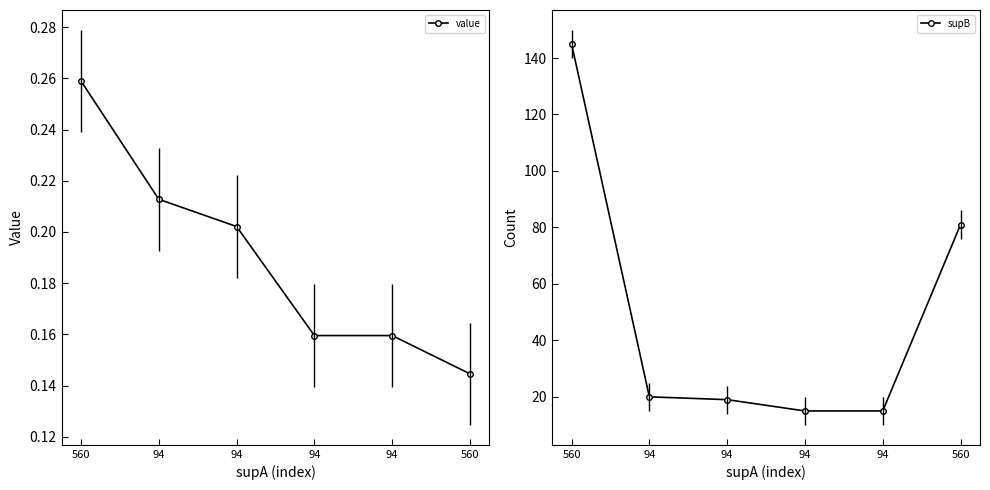

True or false: value has a value of 0.1 at 94.

False